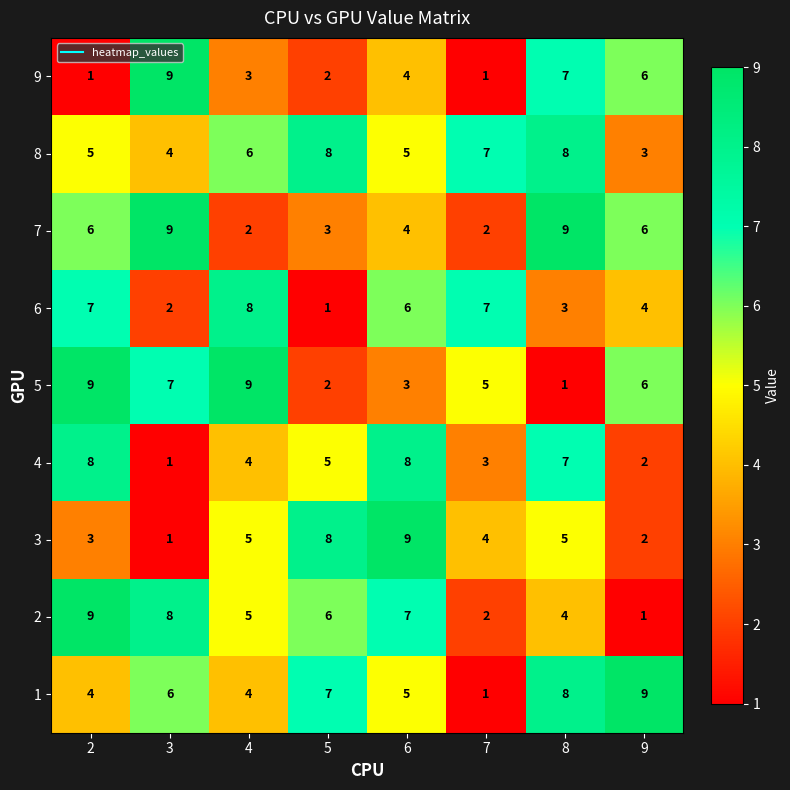

How many values in the 4 series are below 5?

4